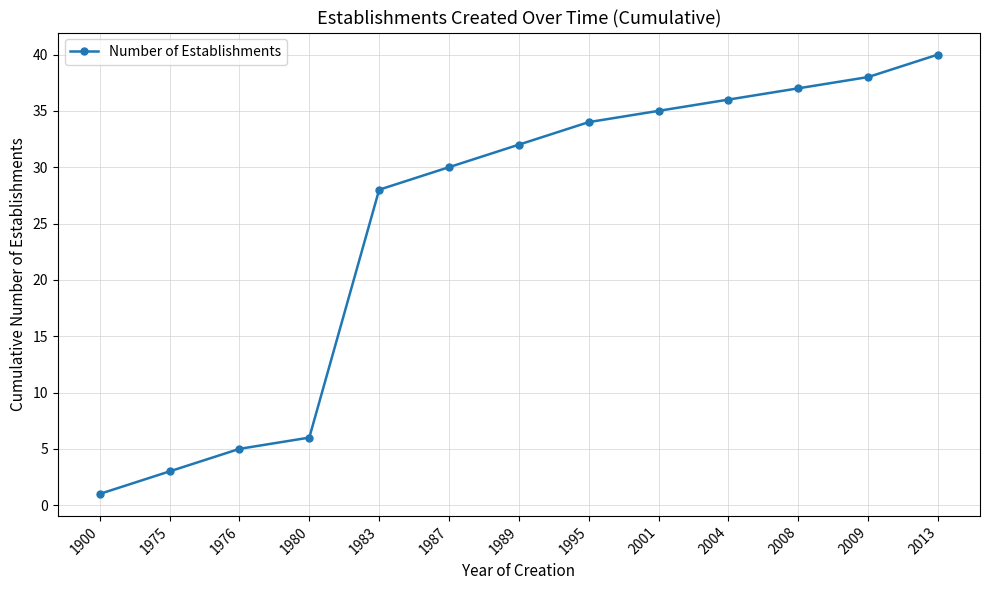

Which label corresponds to the largest value in the chart?

2013